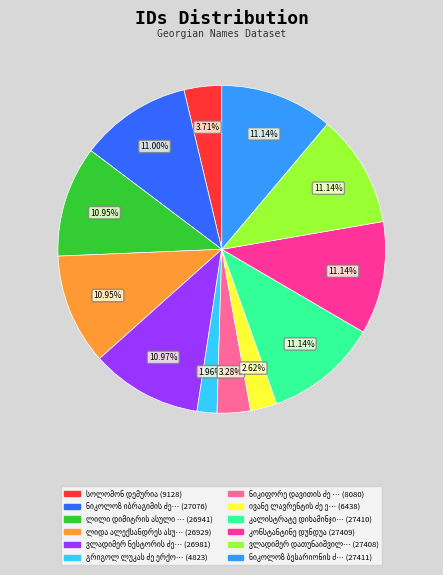

Is there a majority slice in this chart?

No